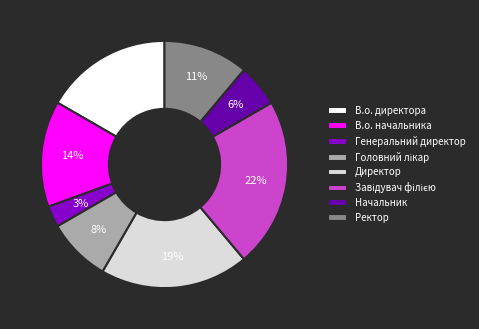

Which slice is the smallest?

Генеральний директор